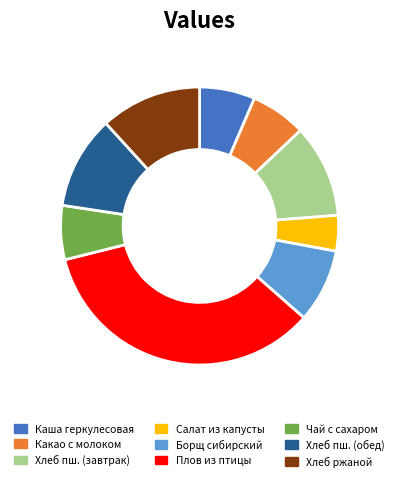

Approximately how many times larger is the value at Плов из птицы compared to Хлеб пш. (обед)?

3.2